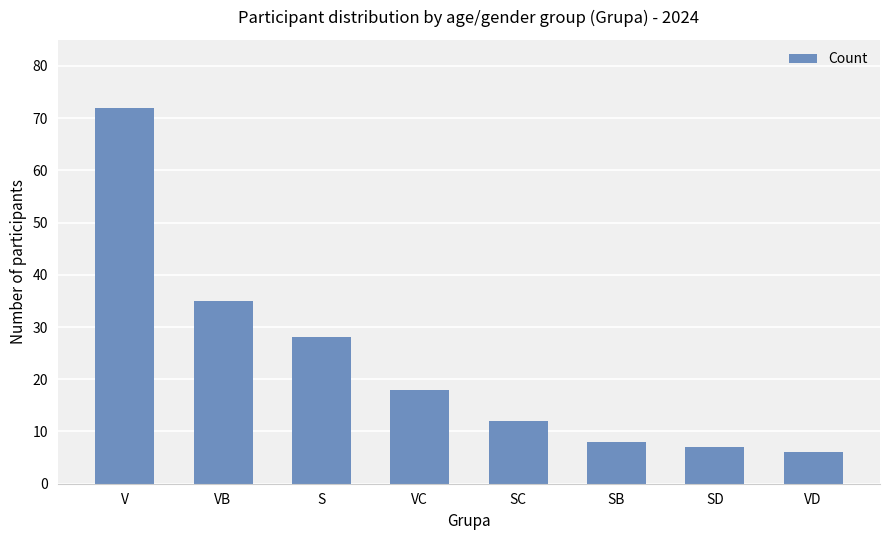

What is the value of the 7th bar from the left?

7